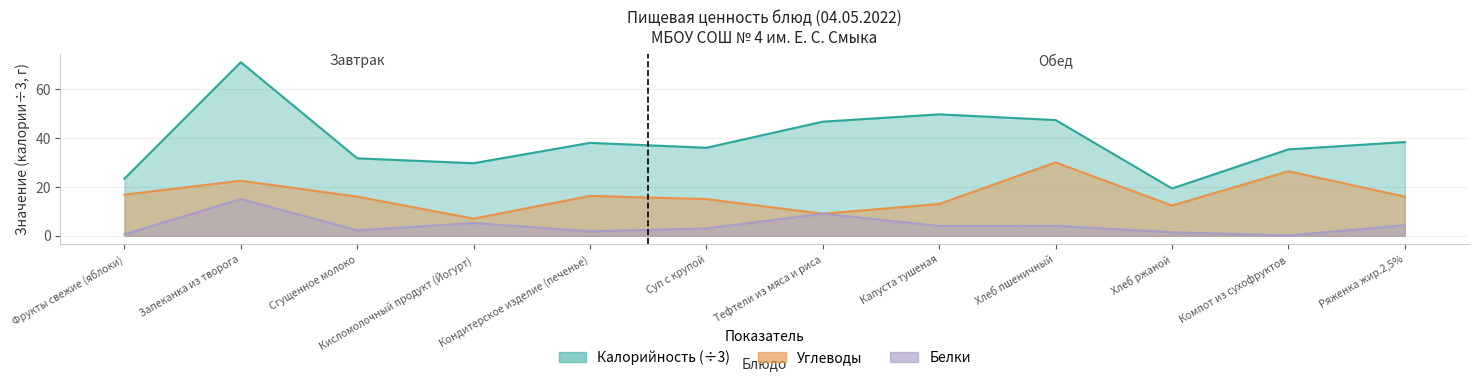

Reading right to left, list all the values displayed in this chart.

Калорийность: Ряженка жир.2,5%=38.3	Компот из сухофруктов=35.3	Хлеб ржаной=19.3	Хлеб пшеничный=47.3	Капуста тушеная=49.7	Тефтели из мяса и риса=46.7	Суп с крупой=36.0	Кондитерское изделие (печенье)=38.0	Кисломолочный продукт (Йогурт)=29.7	Сгущенное молоко=31.7	Запеканка из творога=71.0	Фрукты свежие (яблоки)=23.3
Белки: Ряженка жир.2,5%=4.3	Компот из сухофруктов=0.1	Хлеб ржаной=1.4	Хлеб пшеничный=4.0	Капуста тушеная=4.0	Тефтели из мяса и риса=9.0	Суп с крупой=3.0	Кондитерское изделие (печенье)=1.8	Кисломолочный продукт (Йогурт)=5.2	Сгущенное молоко=2.2	Запеканка из творога=15.0	Фрукты свежие (яблоки)=0.6
Углеводы: Ряженка жир.2,5%=16.0	Компот из сухофруктов=26.4	Хлеб ржаной=12.3	Хлеб пшеничный=30.0	Капуста тушеная=13.0	Тефтели из мяса и риса=9.0	Суп с крупой=15.0	Кондитерское изделие (печенье)=16.3	Кисломолочный продукт (Йогурт)=7.0	Сгущенное молоко=16.0	Запеканка из творога=22.5	Фрукты свежие (яблоки)=16.8